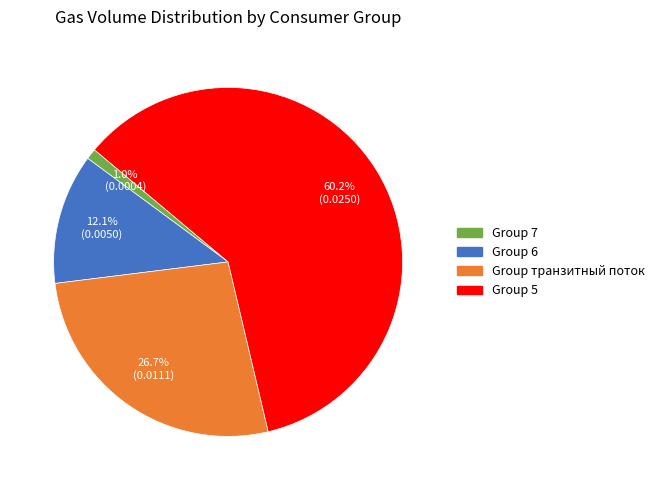

To the nearest percent, what is the difference between the largest and smallest slice percentages?

59%